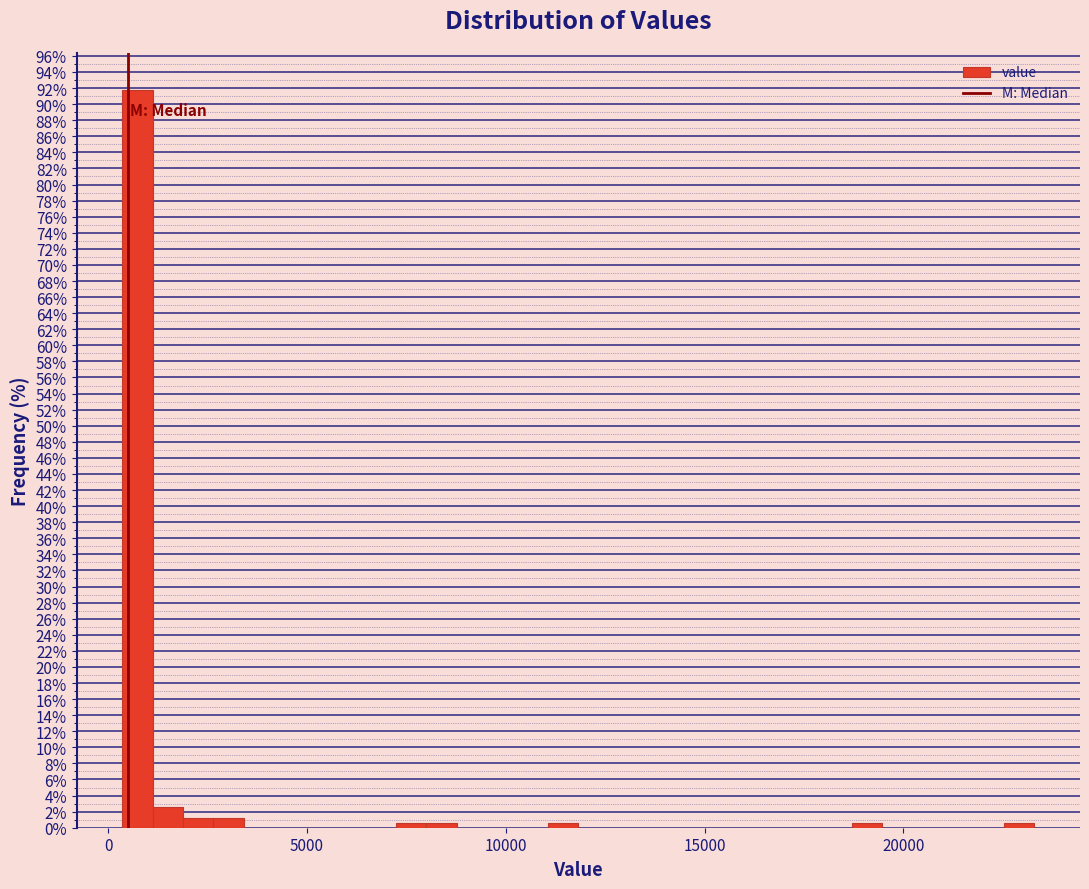

Read against the x-axis, roughly where is the centre of the tallest bar?

500